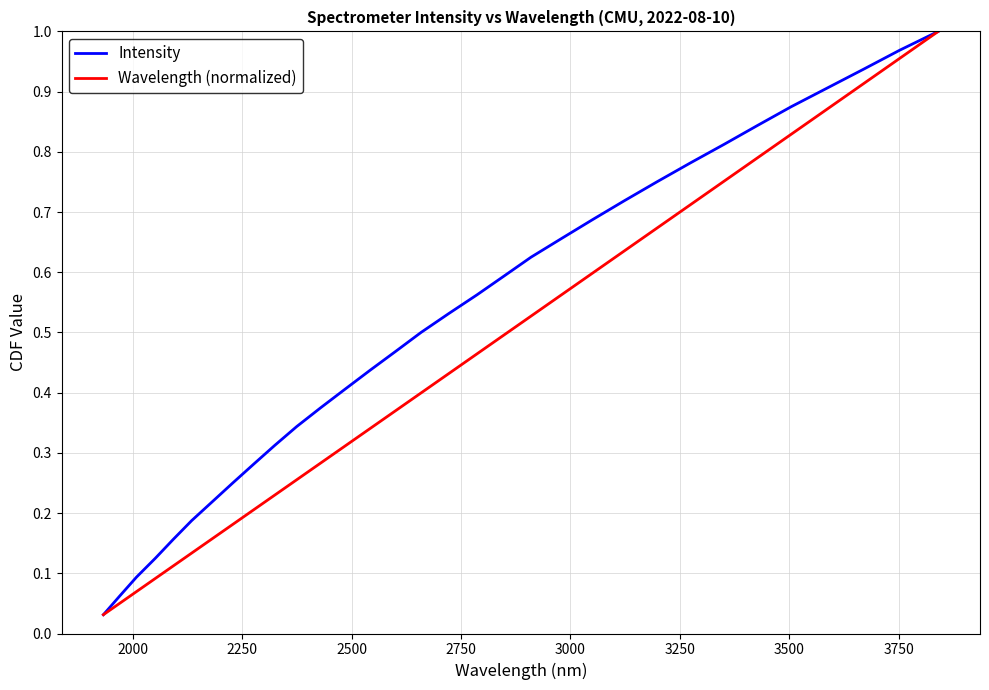

Count the number of categories in the chart.

32